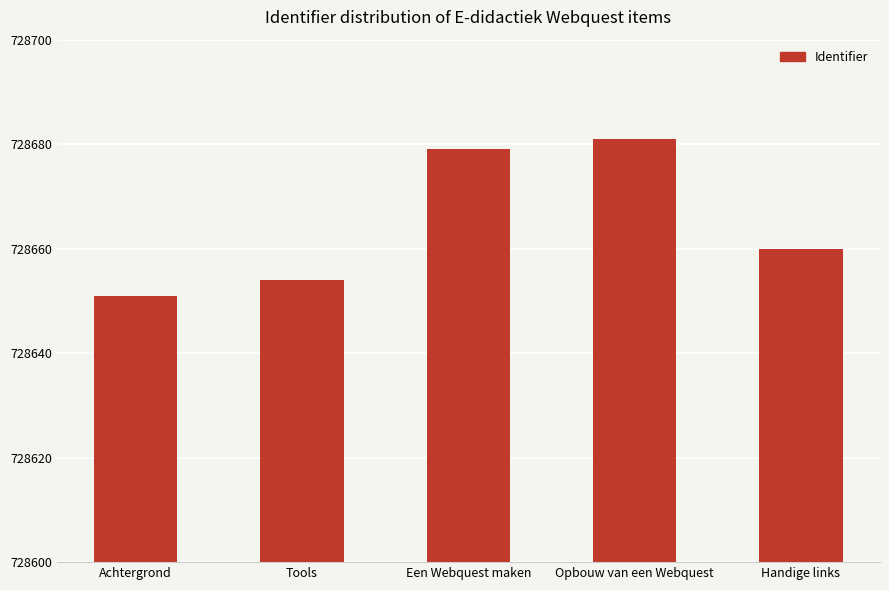

Reading right to left, extract all data points from this chart.

Handige links=728660	Opbouw van een Webquest=728681	Een Webquest maken=728679	Tools=728654	Achtergrond=728651